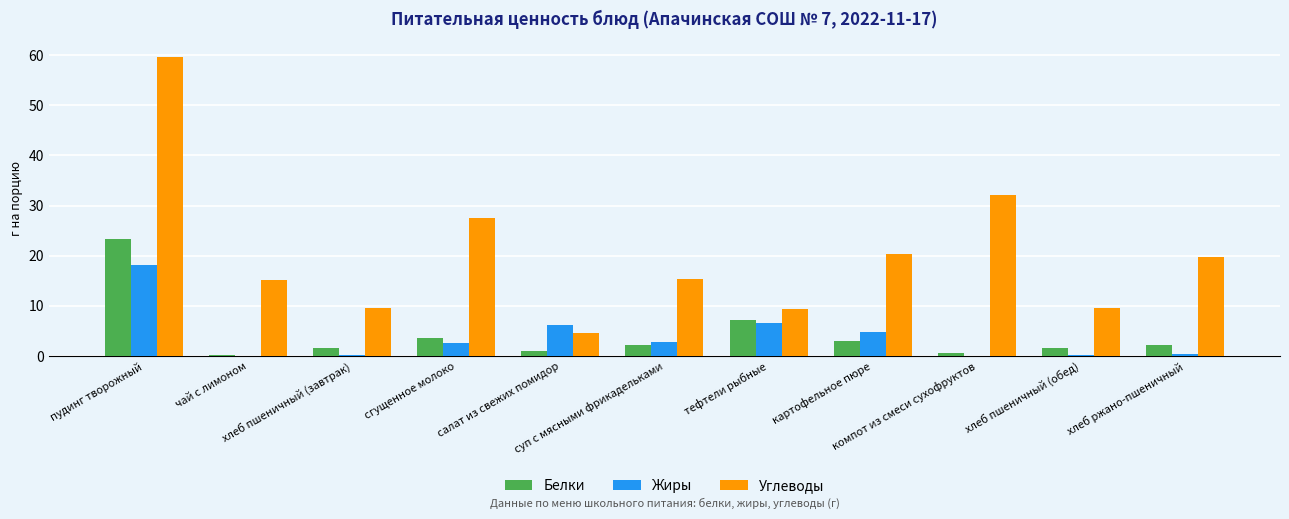

What is the average value of the Жиры series?

3.8